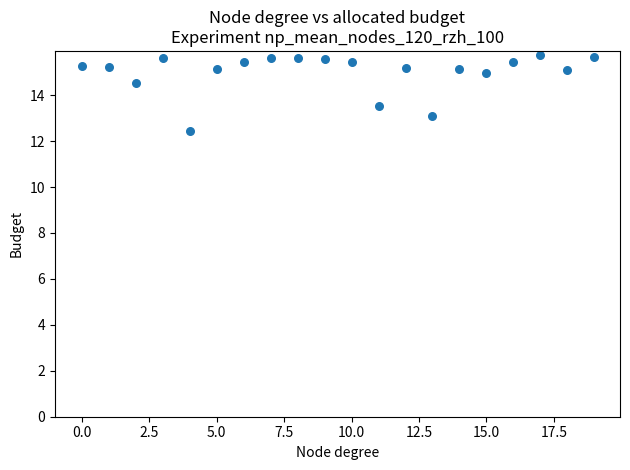

What is the range of Y values (max minus min)?

3.3